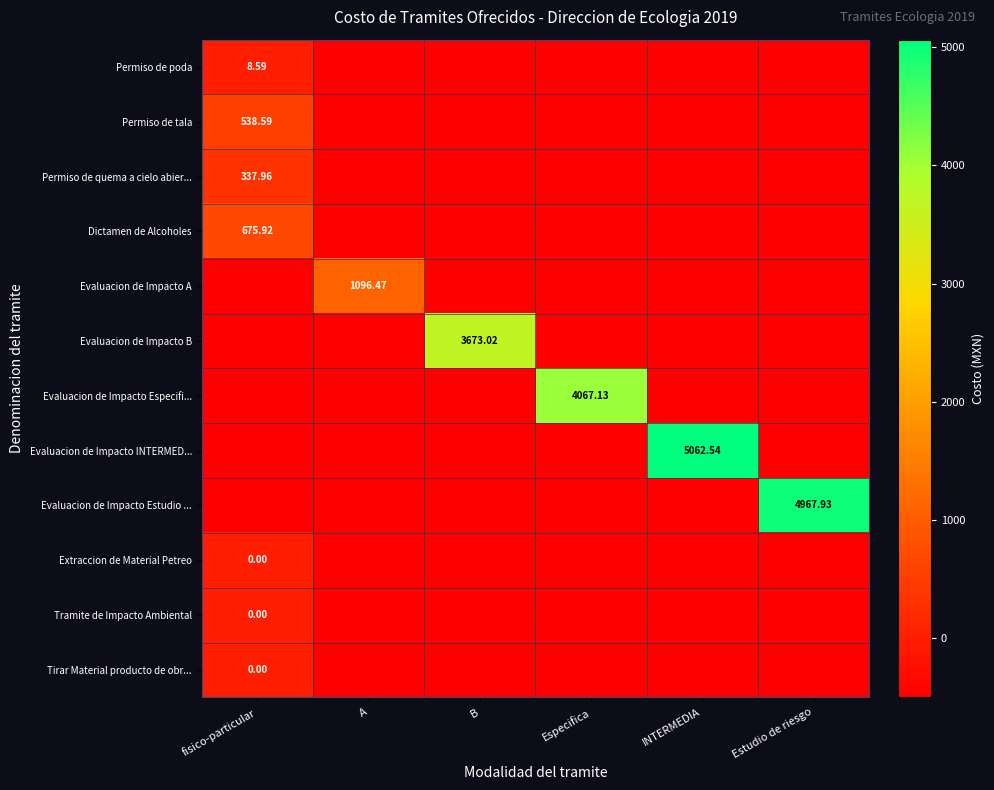

Is the value of Evaluacion de Impacto Especifi... at Especifica greater than the value of Evaluacion de Impacto INTERMED... at INTERMEDIA?

No